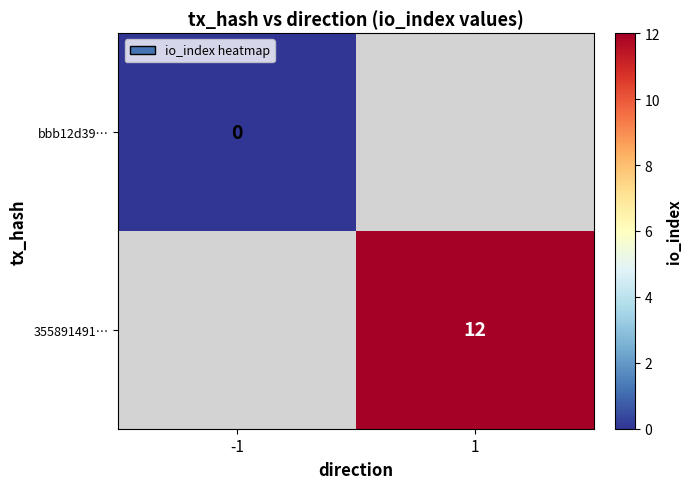

The 355891491… series shows 12 at 1. True or false?

True